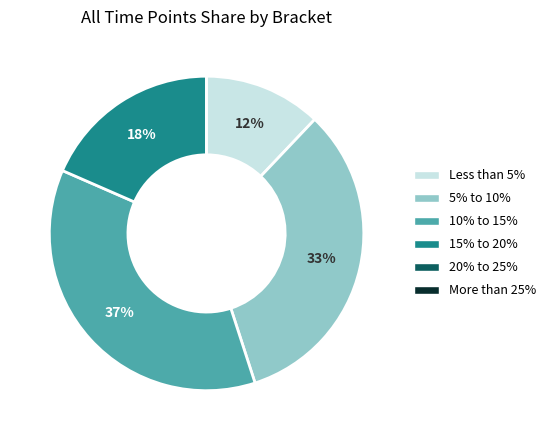

Does any single category account for the majority?

No